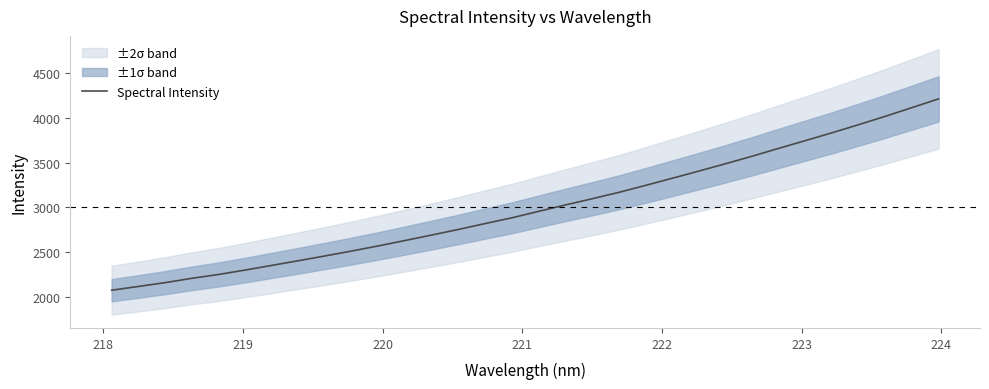

What is the minimum value shown in the chart?

2071.9